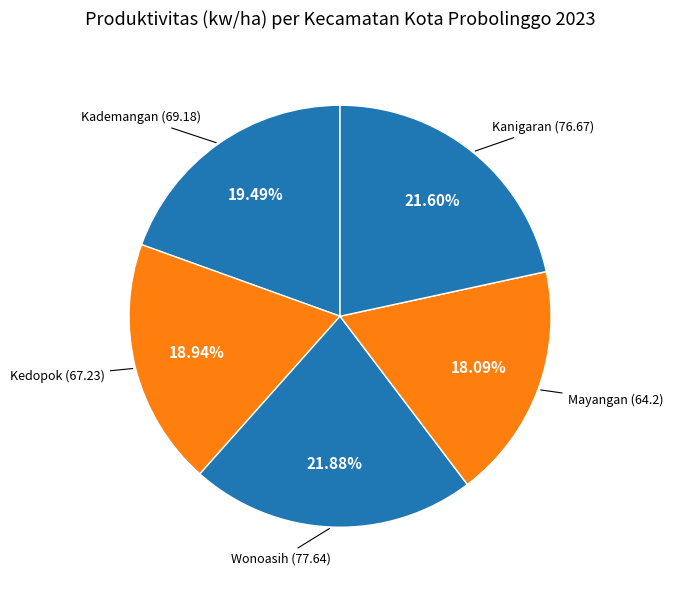

Count the number of slices in the pie.

5